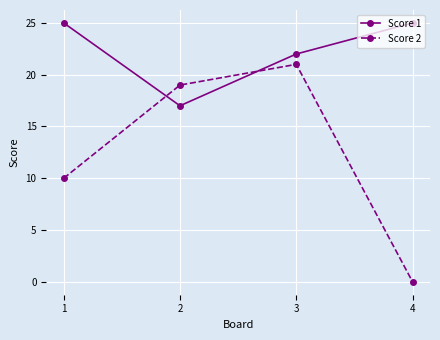

Rank the series at 4 from lowest to highest value.

Score 2, Score 1